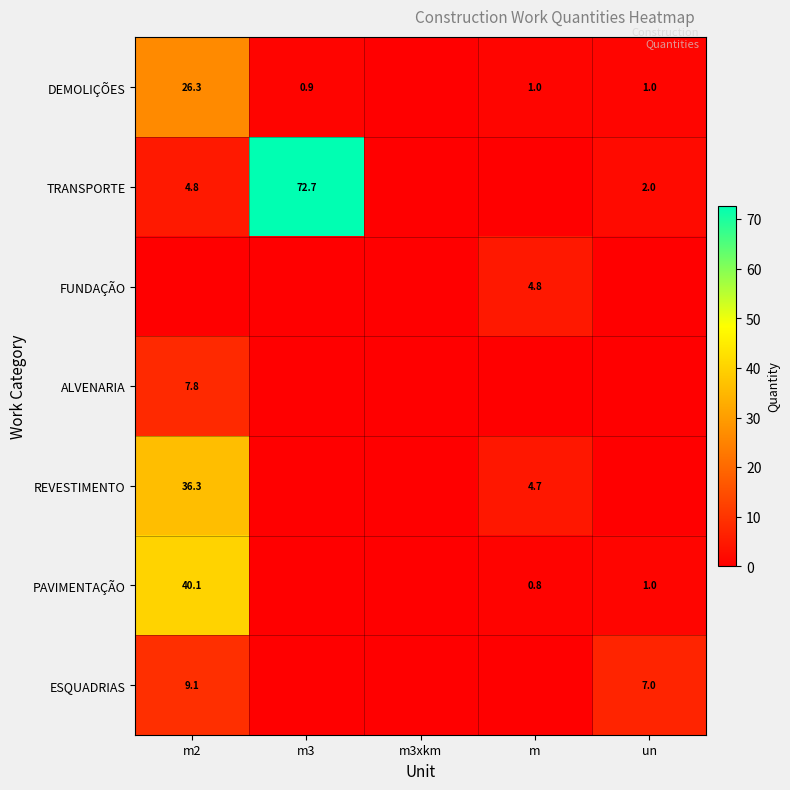

Is the value of TRANSPORTE at m3 greater than the value of DEMOLIÇÕES at m?

Yes